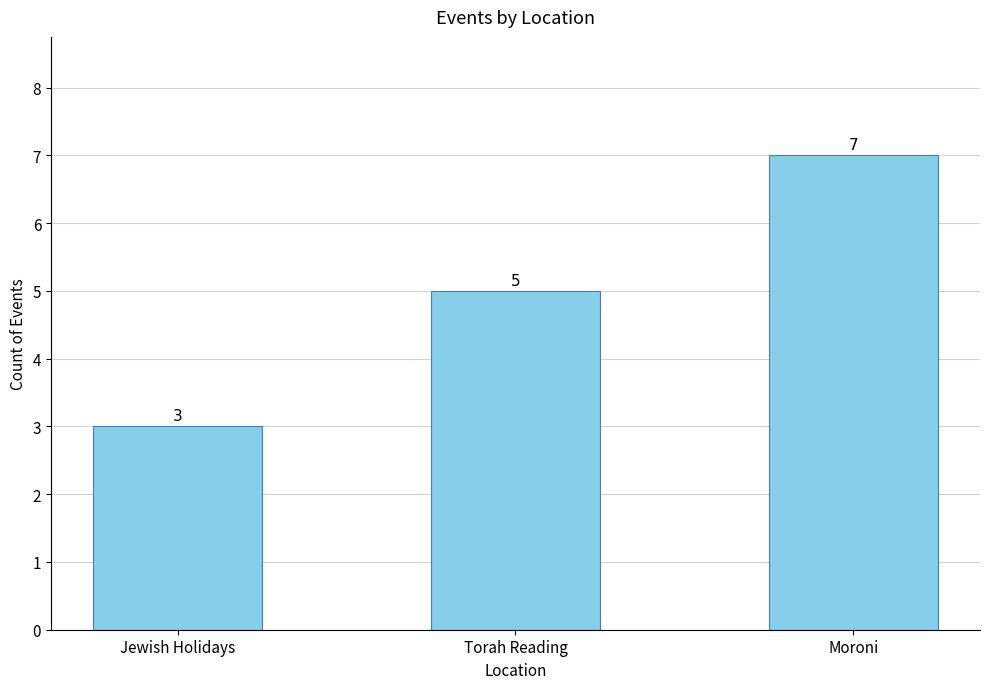

Are the bars horizontal?

No